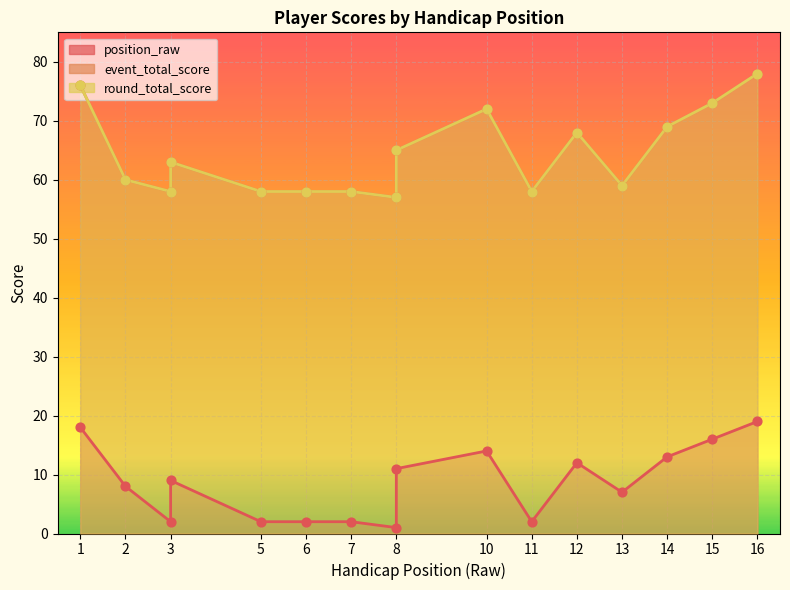

Which series has the widest spread of Y values?

event_total_score